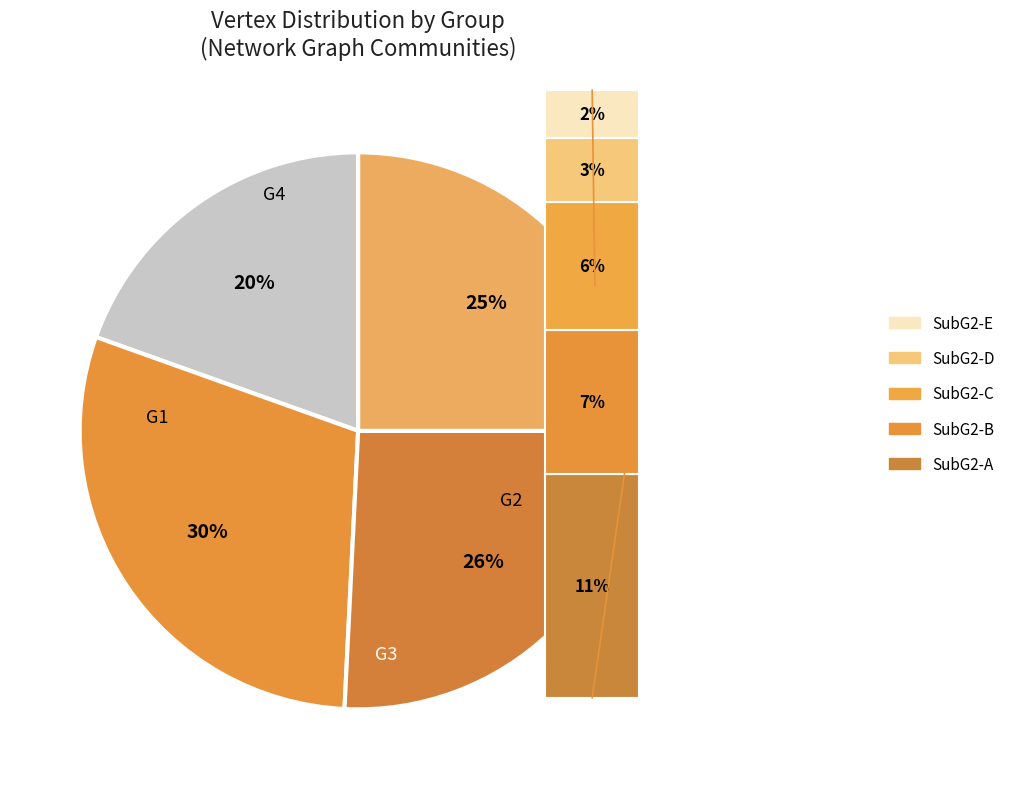

The G2 slice represents 39% of the pie. True or false?

False